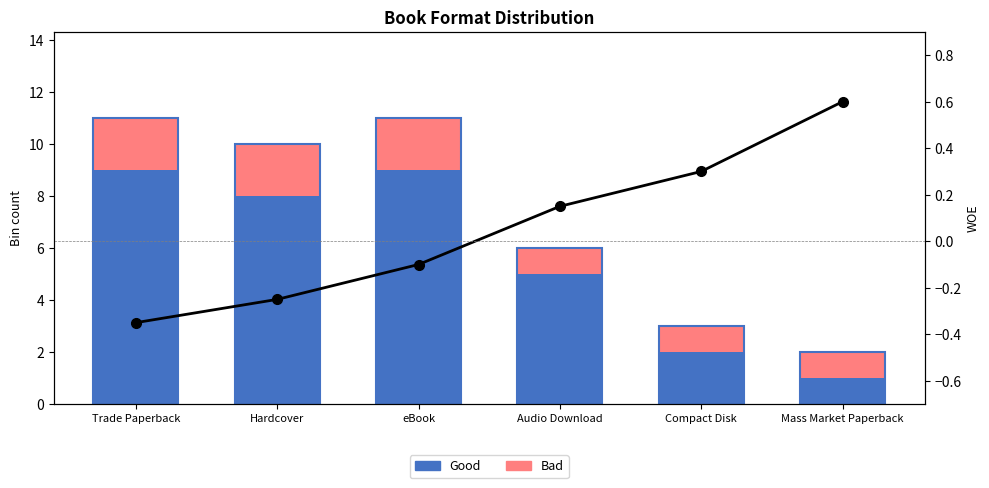

Which series has the largest range (max minus min)?

Good